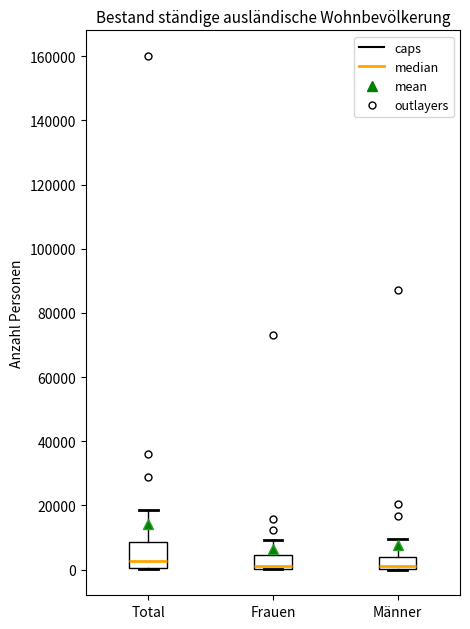

Reading left to right, transcribe this box plot: for each box, give where its median line is, the range the box spans, and where its two whiskers end, as read against the y-axis. The values are not printed on the chart, so give them approximately, as read against the axis.

Total: median 2000, box 0 to 8000, whiskers 0 to 18000
Frauen: median 2000, box 0 to 4000, whiskers 0 to 10000
Männer: median 2000, box 0 to 4000, whiskers 0 to 10000